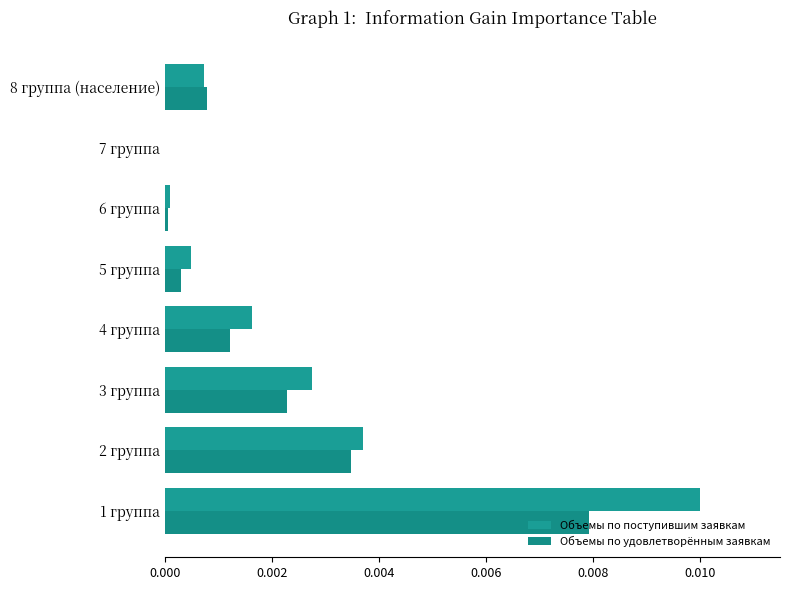

Count the number of categories in the chart.

8